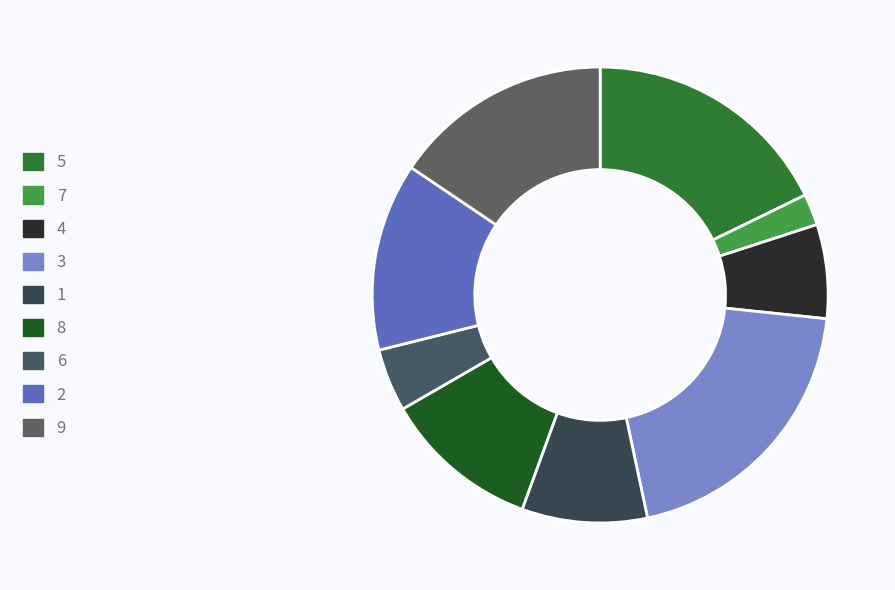

Do 5 and 3 together represent more than half of the pie?

No